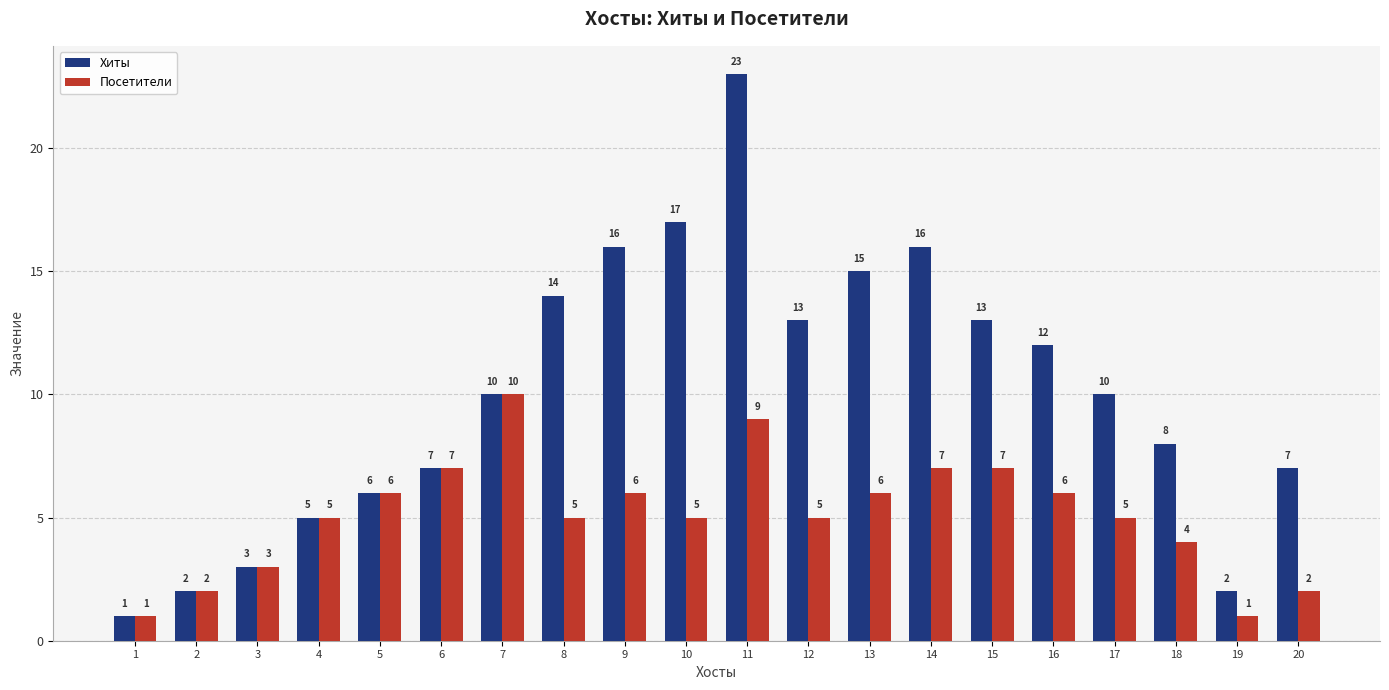

Is the value of Посетители at 2 greater than the value of Хиты at 18?

No